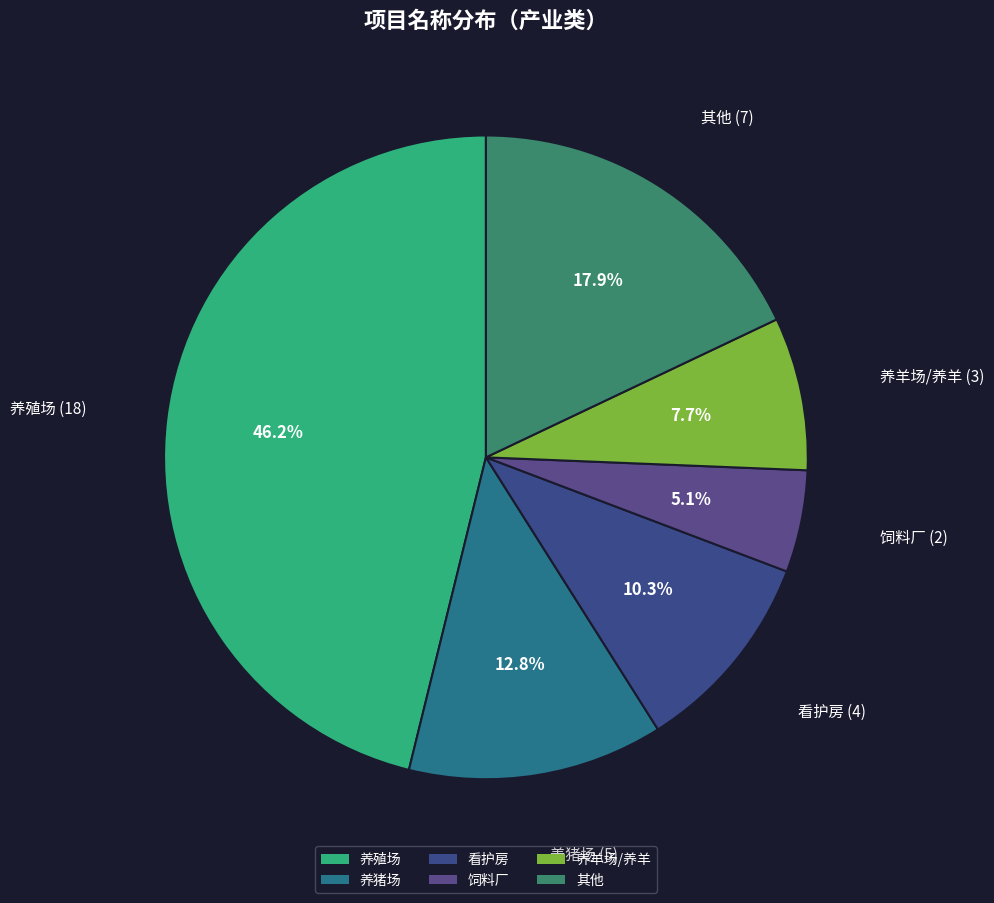

To the nearest percent, what portion does 养猪场 represent?

13%